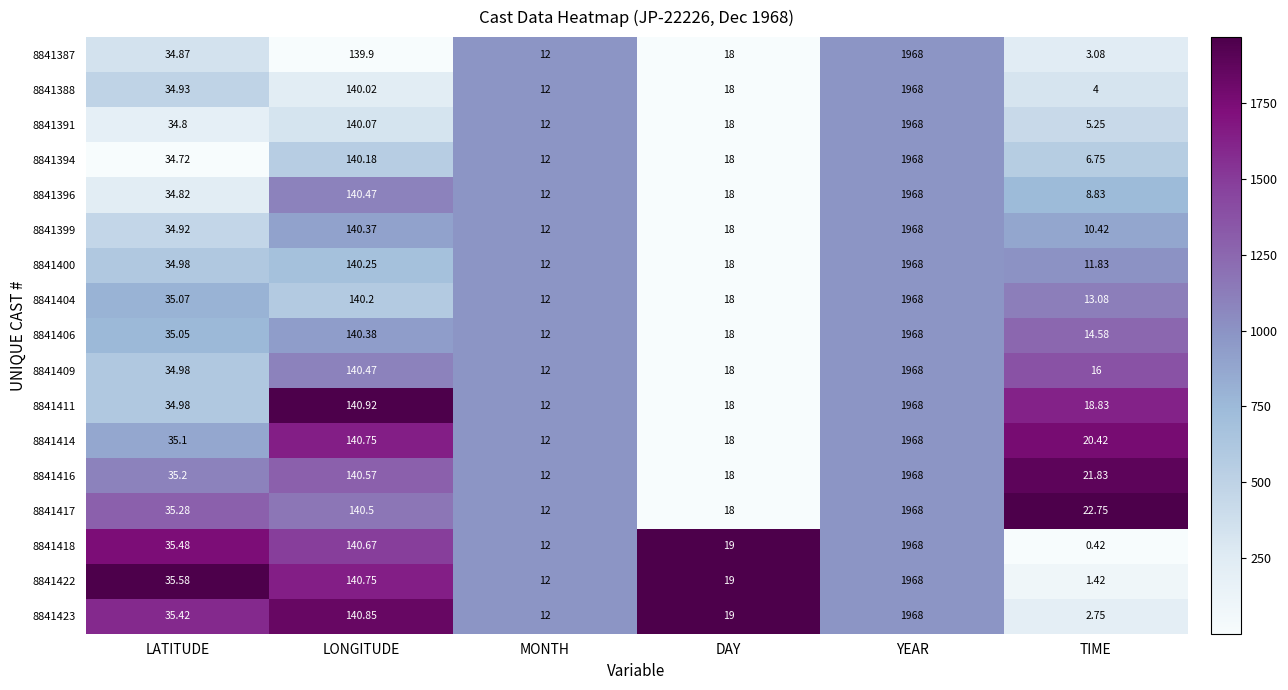

At which label does 8841400 reach its peak?

YEAR